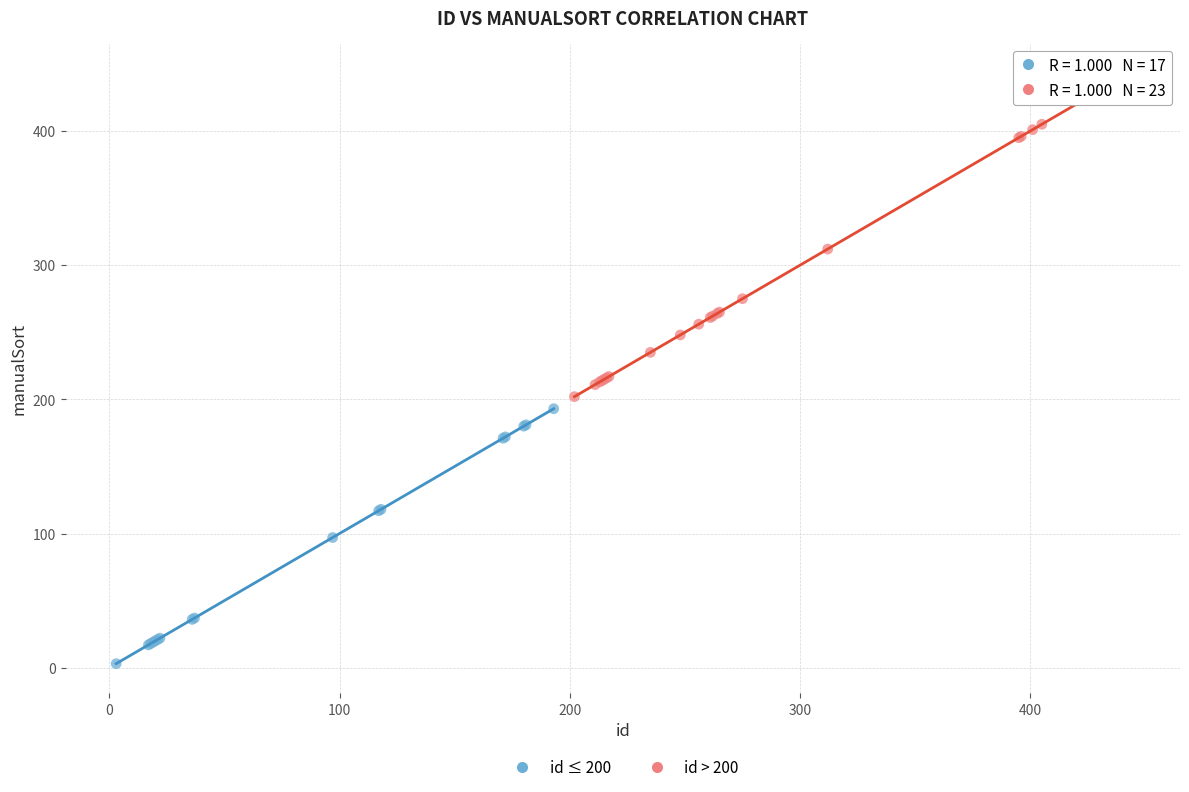

What are all the series names shown in the legend?

id ≤ 200, id > 200